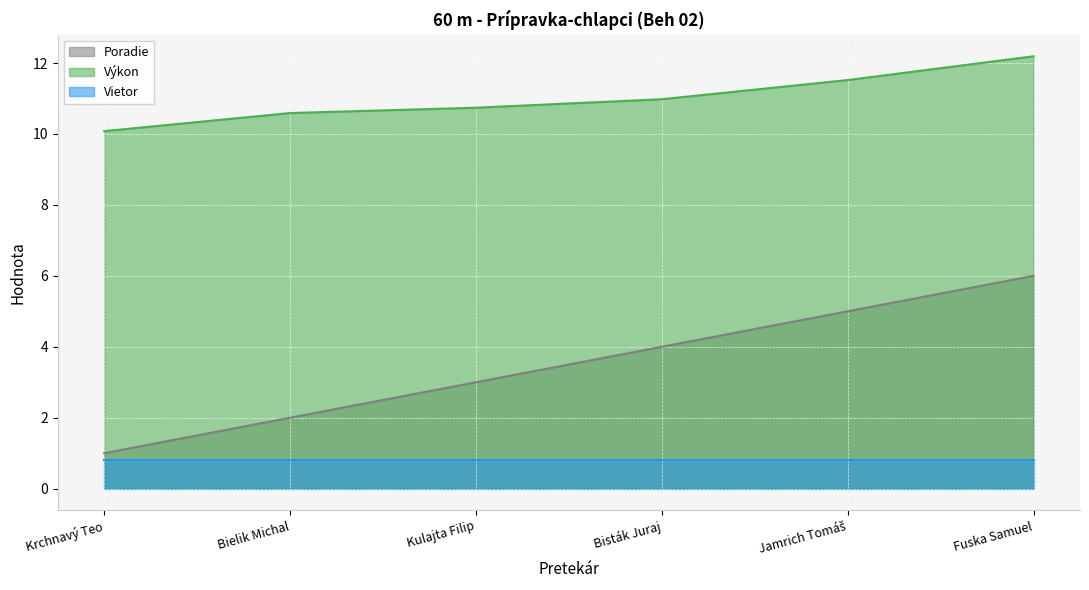

What is the value of the Výkon point at the 4th from the left?

11.0